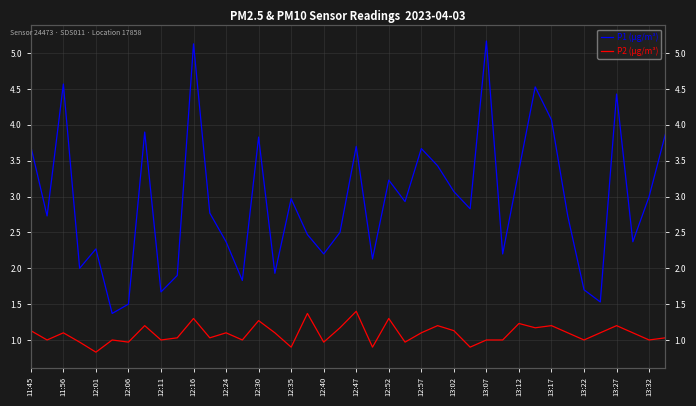

Reading right to left, extract all data points from this chart.

P1 (µg/m³): 3.9	3.0	2.4	4.4	1.5	1.7	2.7	4.1	4.5	3.4	2.2	5.2	2.8	3.1	3.4	3.7	2.9	3.2	2.1	3.7	2.5	2.2	2.5	3.0	1.9	3.8	1.8	2.4	2.8	5.1	1.9	1.7	3.9	1.5	1.4	2.3	2.0	4.6	2.7	3.7
P2 (µg/m³): 1.0	1.0	1.1	1.2	1.1	1.0	1.1	1.2	1.2	1.2	1.0	1.0	0.9	1.1	1.2	1.1	1.0	1.3	0.9	1.4	1.2	1.0	1.4	0.9	1.1	1.3	1.0	1.1	1.0	1.3	1.0	1.0	1.2	1.0	1.0	0.8	1.0	1.1	1.0	1.1